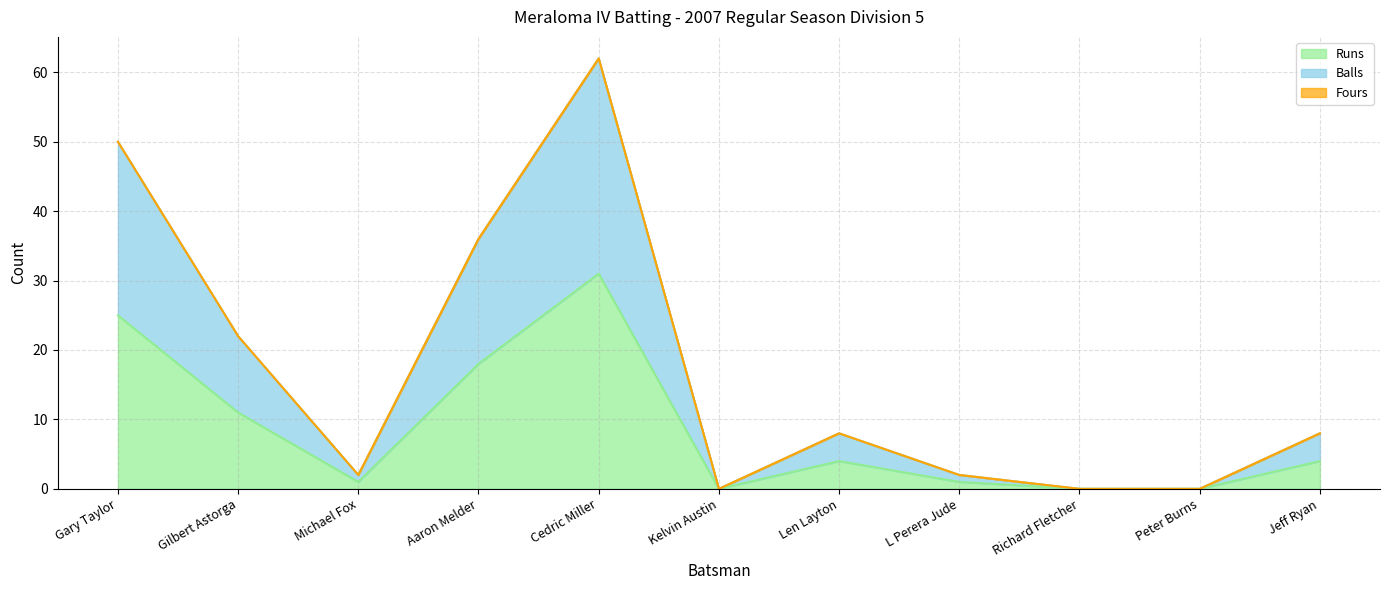

True or false: Balls has a value of 22 at Gilbert Astorga.

True